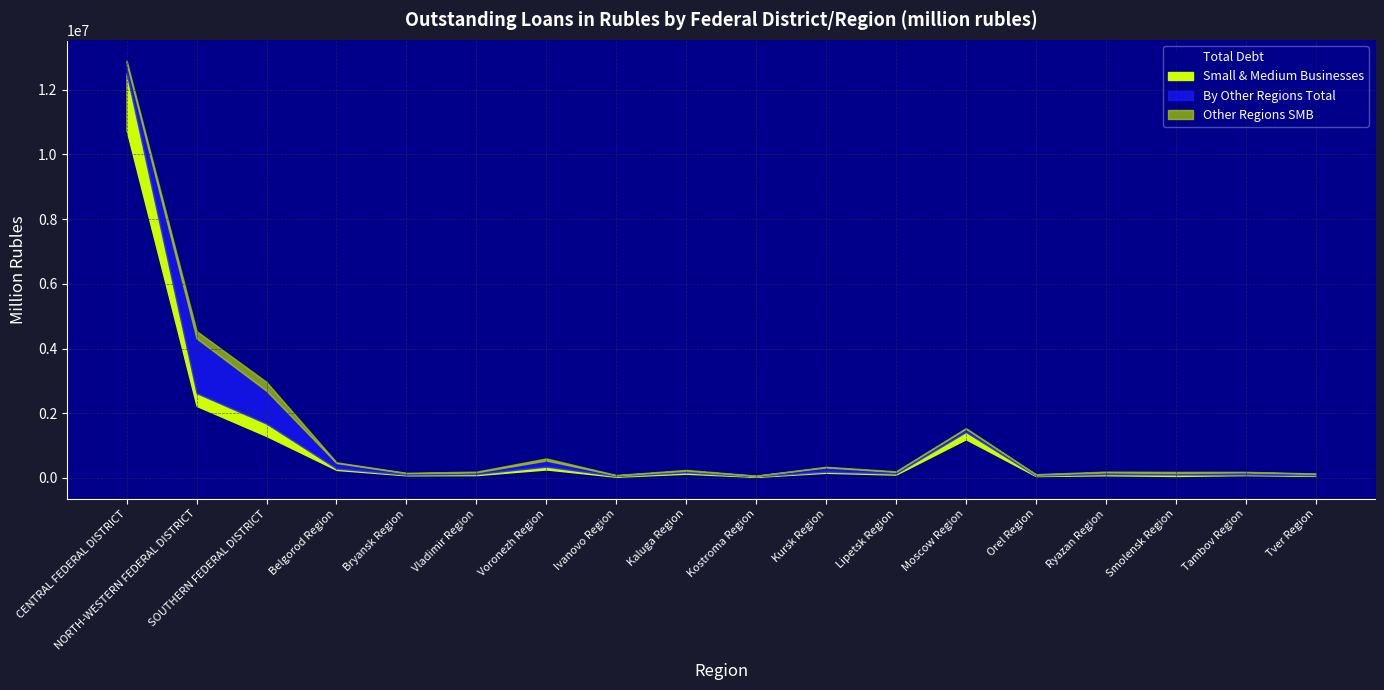

What is the maximum value shown in the chart?

10742405